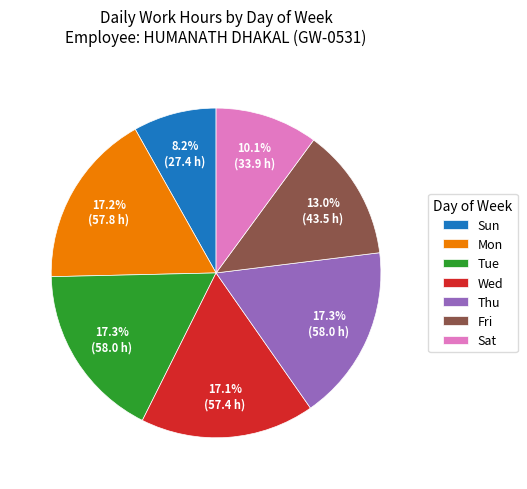

Which slice is the smallest?

Sun